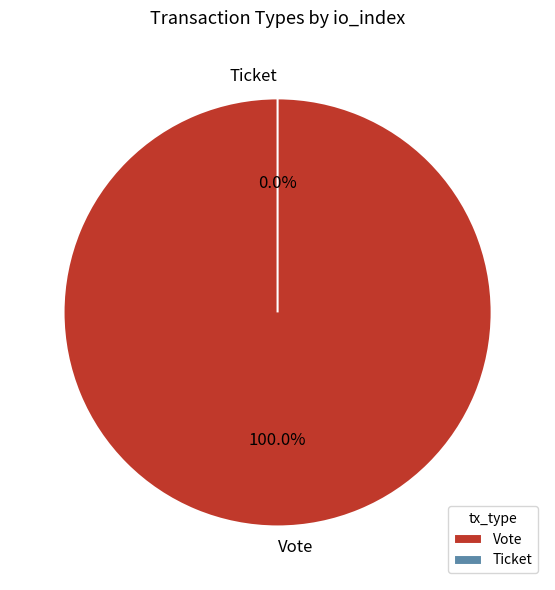

Is it true that Ticket is 0% of the pie?

True